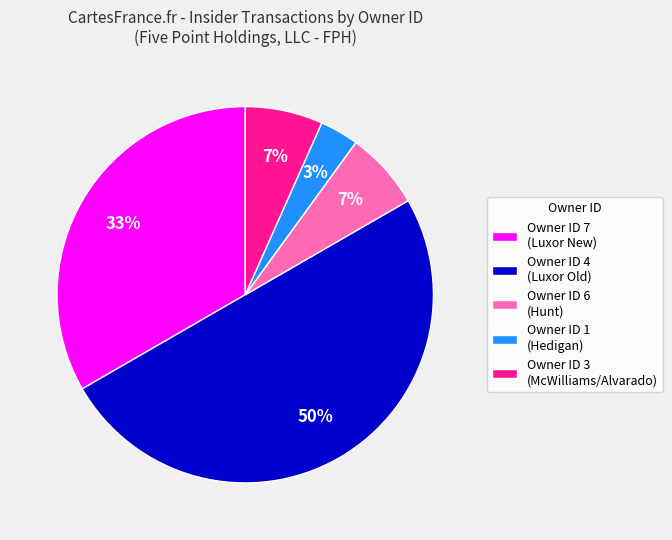

Which has a higher value, Owner ID 4 (Luxor Old) or Owner ID 1 (Hedigan)?

Owner ID 4 (Luxor Old)